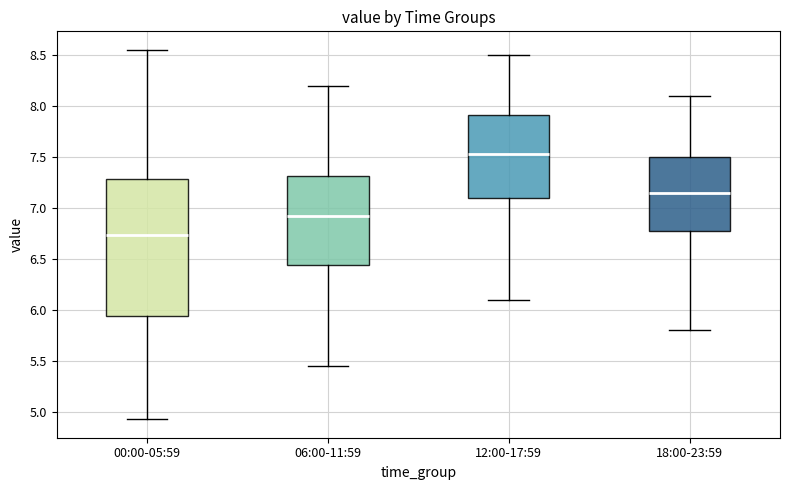

Reading left to right, read every box against the y-axis: the position of its median line, the range the box covers, and the ends of its whiskers. The values are not printed on the chart, so give them approximately, as read against the axis.

00:00-05:59: median 6.75, box 5.95 to 7.30, whiskers 4.95 to 8.55
06:00-11:59: median 6.95, box 6.45 to 7.30, whiskers 5.45 to 8.20
12:00-17:59: median 7.55, box 7.10 to 7.90, whiskers 6.10 to 8.50
18:00-23:59: median 7.15, box 6.80 to 7.50, whiskers 5.80 to 8.10